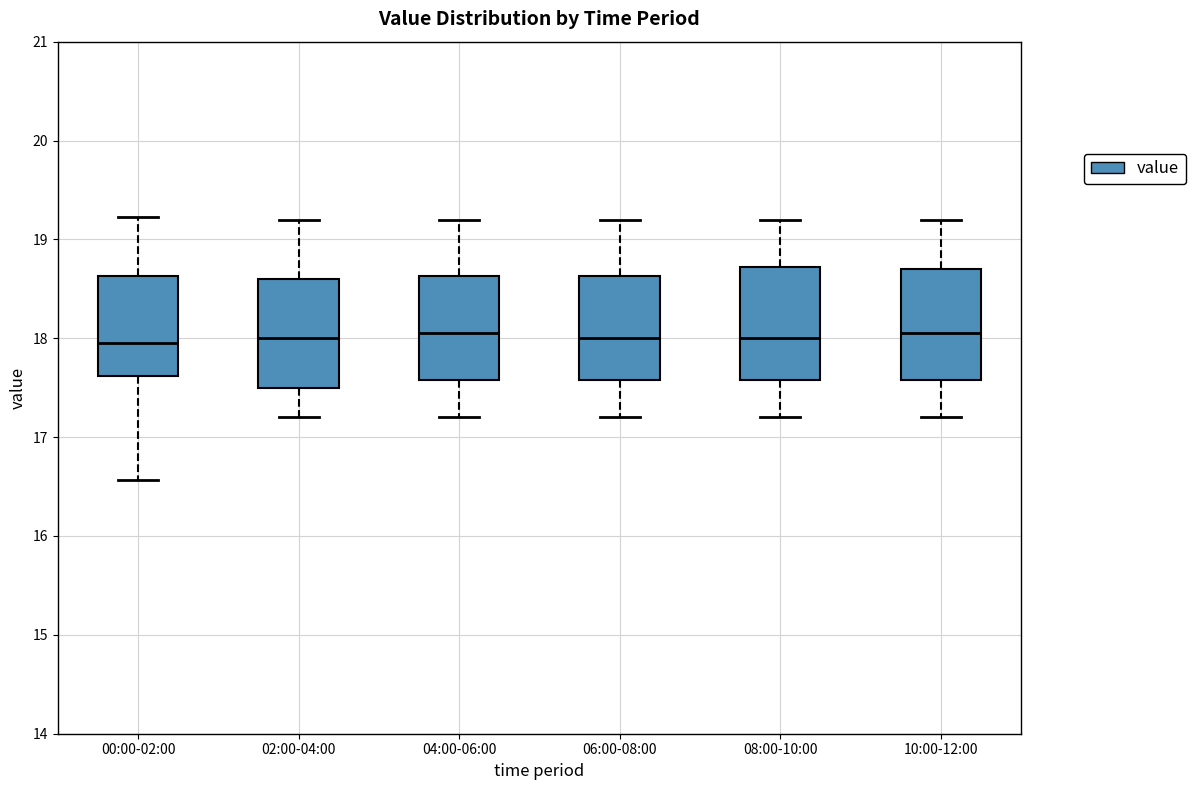

Reading left to right, transcribe this box plot: for each box, give where its median line is, the range the box spans, and where its two whiskers end, as read against the y-axis. The values are not printed on the chart, so give them approximately, as read against the axis.

00:00-02:00: median 18.0, box 17.6 to 18.6, whiskers 16.6 to 19.2
02:00-04:00: median 18.0, box 17.5 to 18.6, whiskers 17.2 to 19.2
04:00-06:00: median 18.1, box 17.6 to 18.6, whiskers 17.2 to 19.2
06:00-08:00: median 18.0, box 17.6 to 18.6, whiskers 17.2 to 19.2
08:00-10:00: median 18.0, box 17.6 to 18.7, whiskers 17.2 to 19.2
10:00-12:00: median 18.1, box 17.6 to 18.7, whiskers 17.2 to 19.2